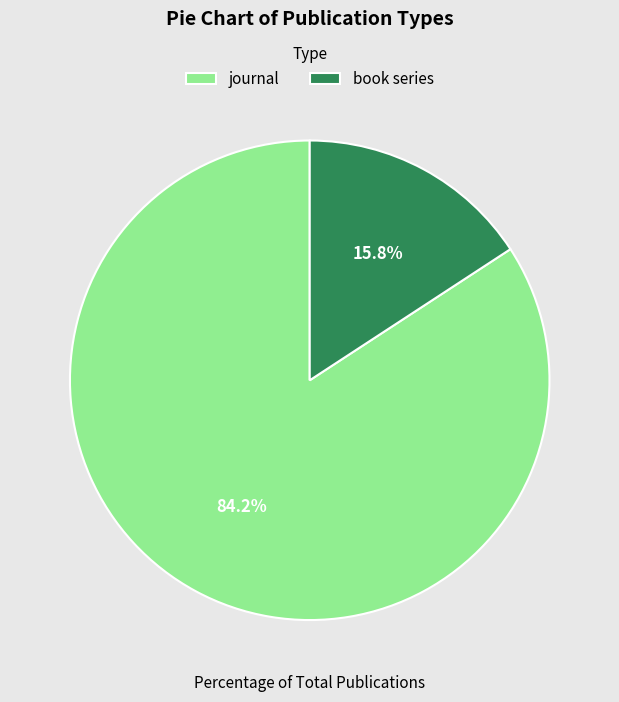

Combined, what portion of the pie is journal and book series?

100.0%